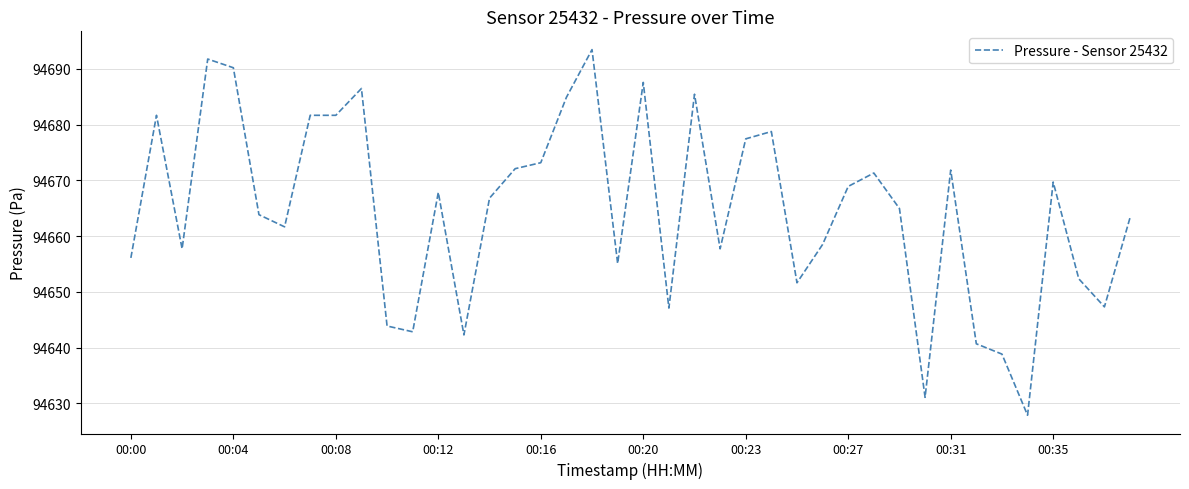

What is the smallest value displayed?

94627.9